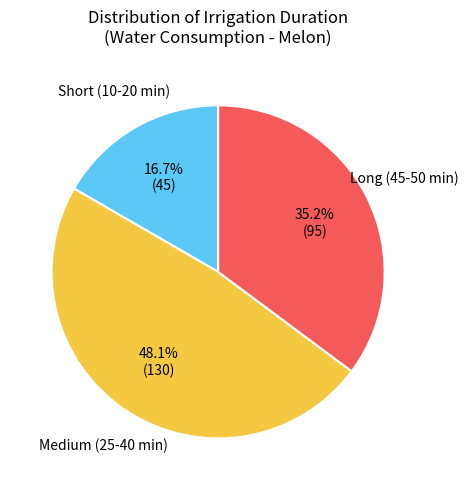

Which slice is the smallest?

Short (10-20 min)